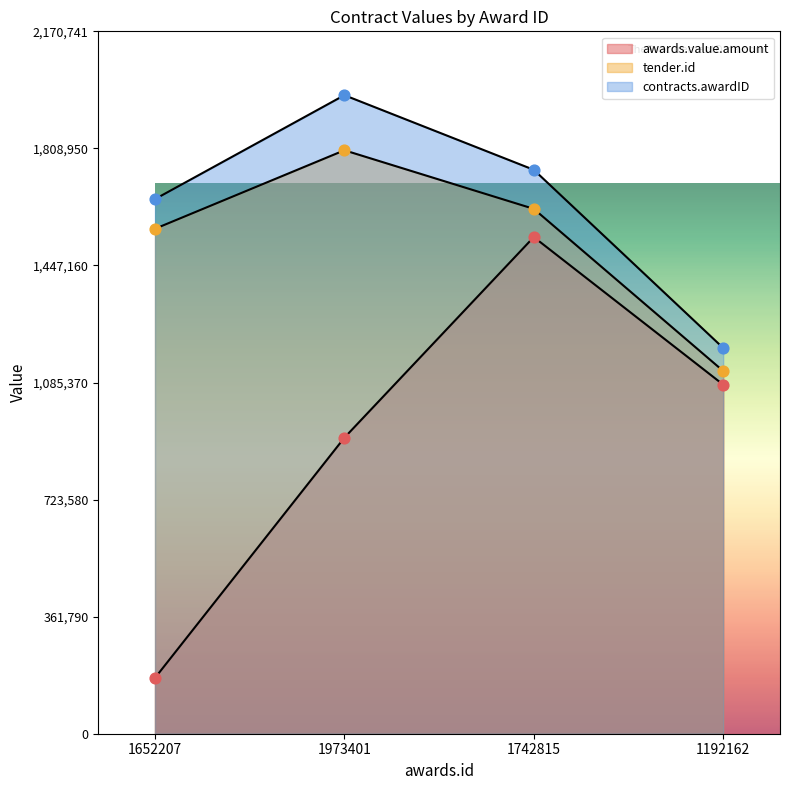

Which series has the widest spread of Y values?

awards.value.amount